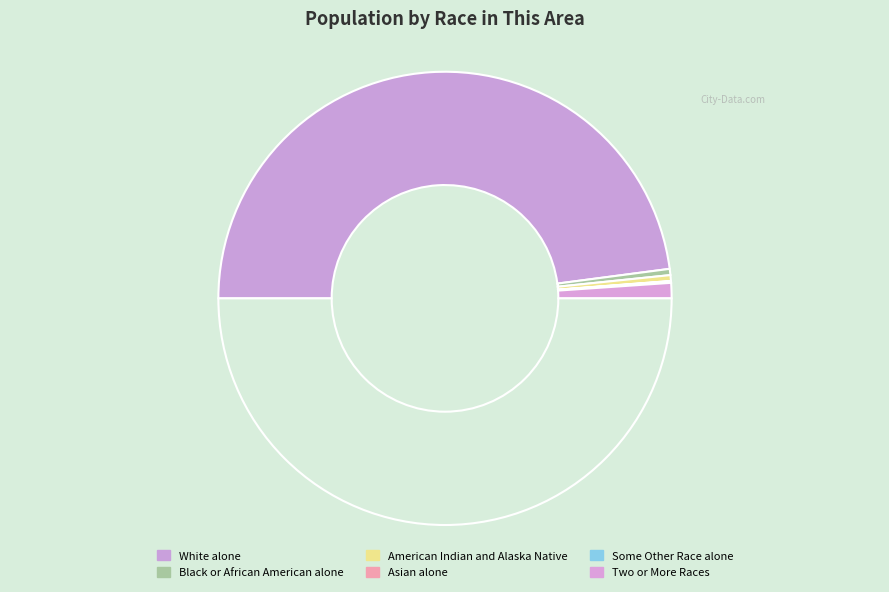

Rank the categories by value from highest to lowest.

White alone, Two or More Races, Black or African American alone, American Indian and Alaska Native, Some Other Race alone, Asian alone